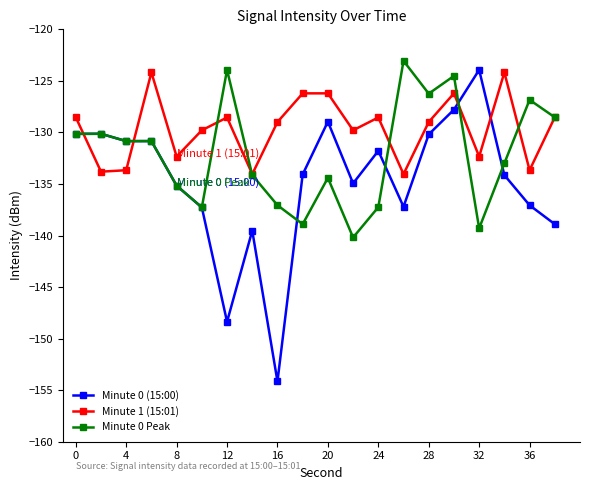

What is the sum of all Minute 0 (15:00) values?

-2695.4